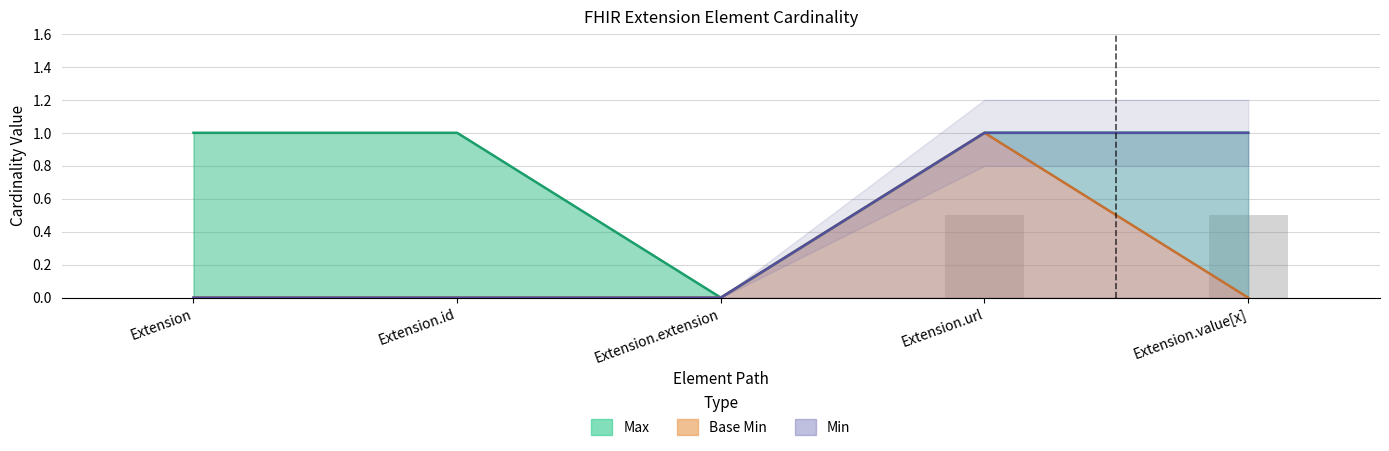

Reading left to right, what are all the values shown in this chart?

Max: Extension=1	Extension.id=1	Extension.extension=0	Extension.url=1	Extension.value[x]=1
Base Min: Extension=0	Extension.id=0	Extension.extension=0	Extension.url=1	Extension.value[x]=0
Min: Extension=0	Extension.id=0	Extension.extension=0	Extension.url=1	Extension.value[x]=1